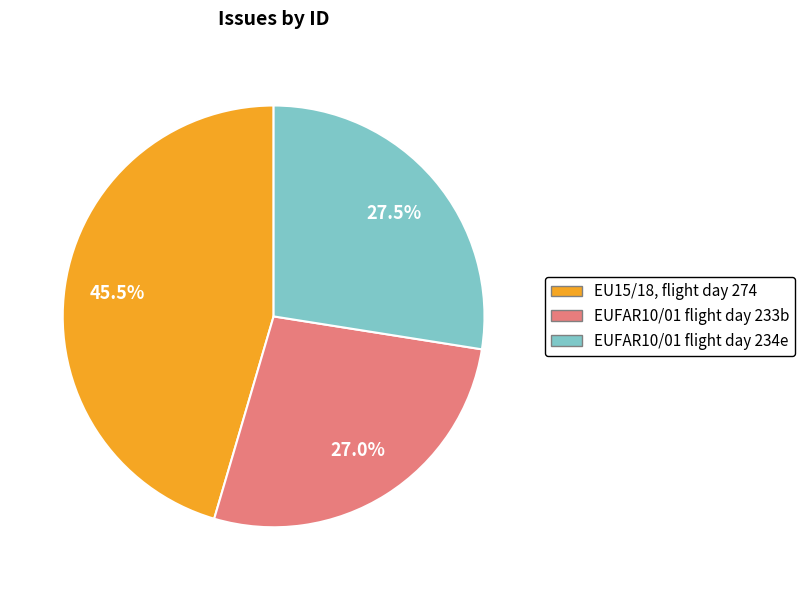

Is there any slice that represents more than half of the pie?

No